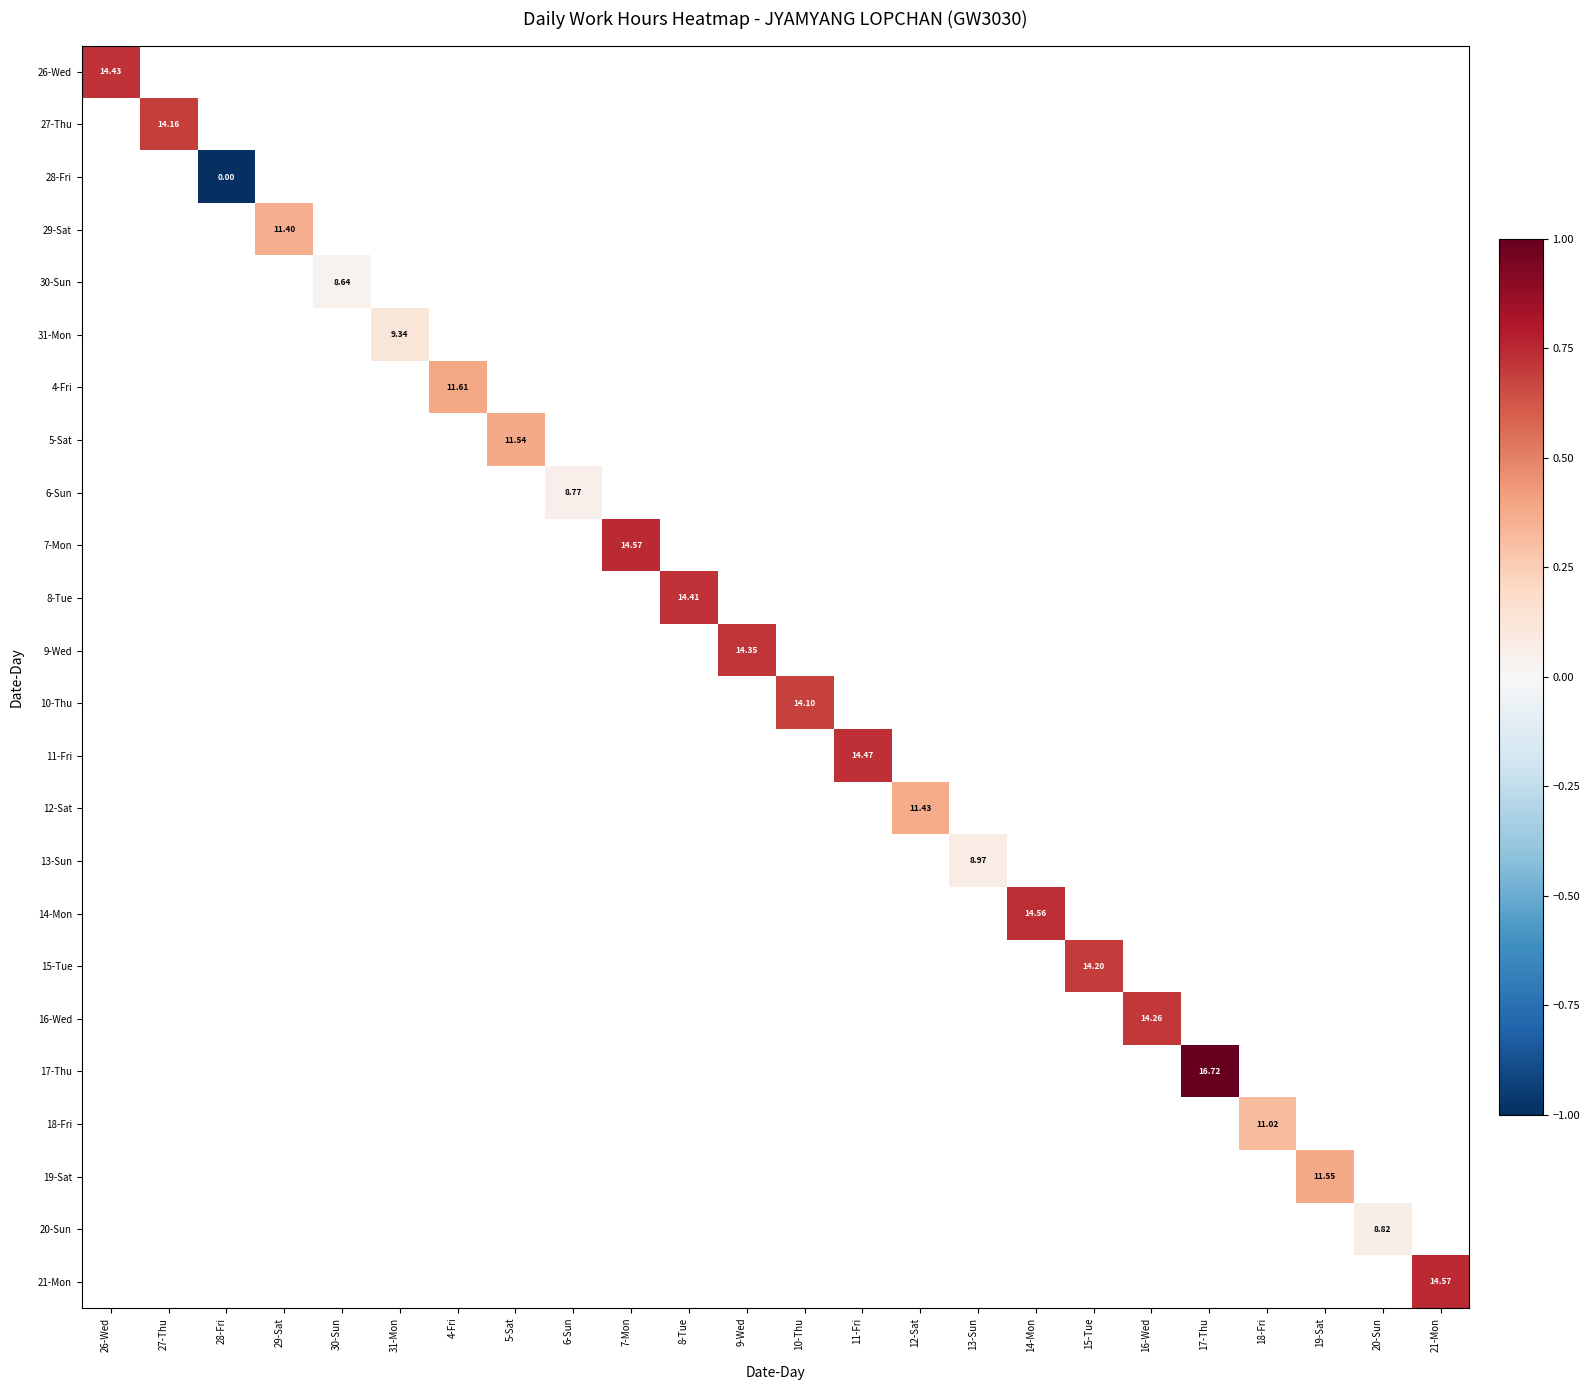

At how many categories does at least one series exceed 0?

23